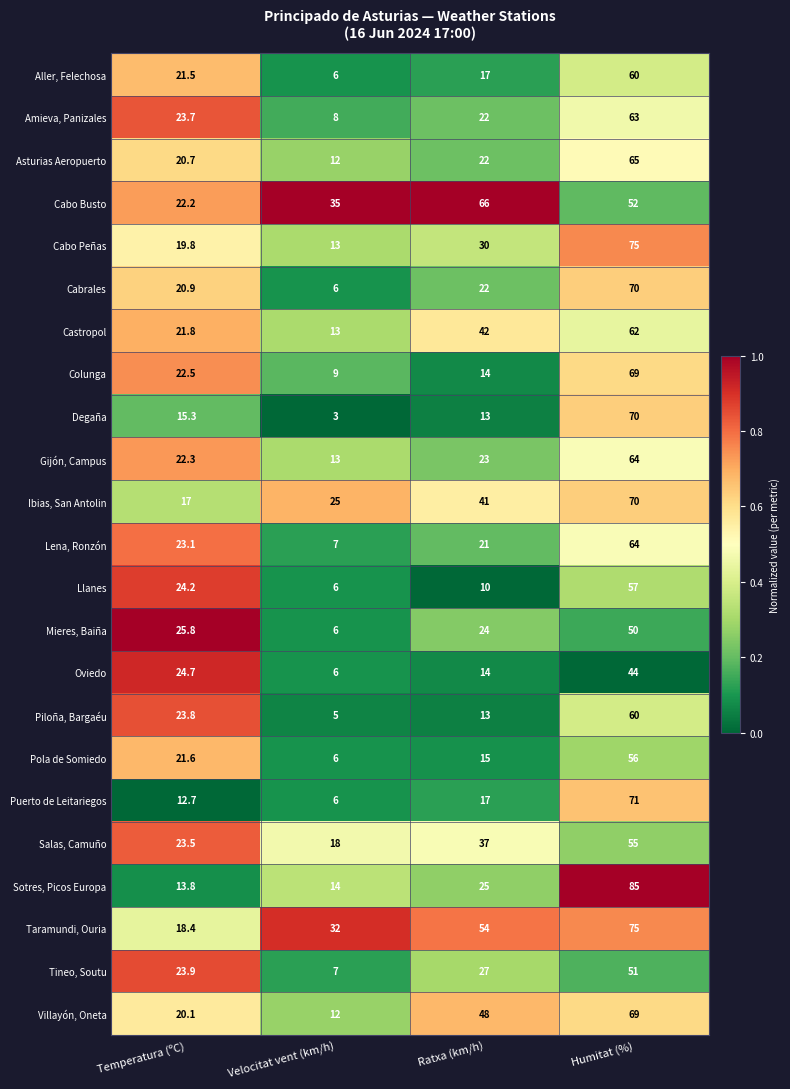

Which series has the largest total across all categories?

Taramundi, Ouria